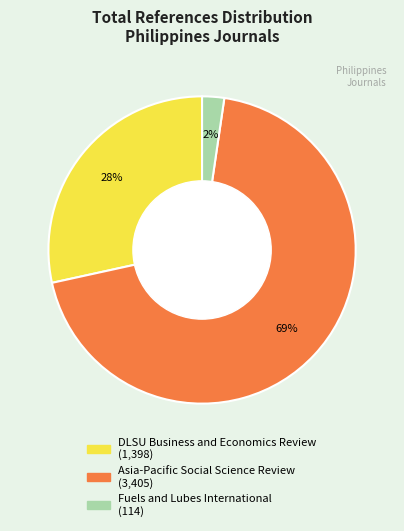

What is the majority slice?

Asia-Pacific Social Science Review